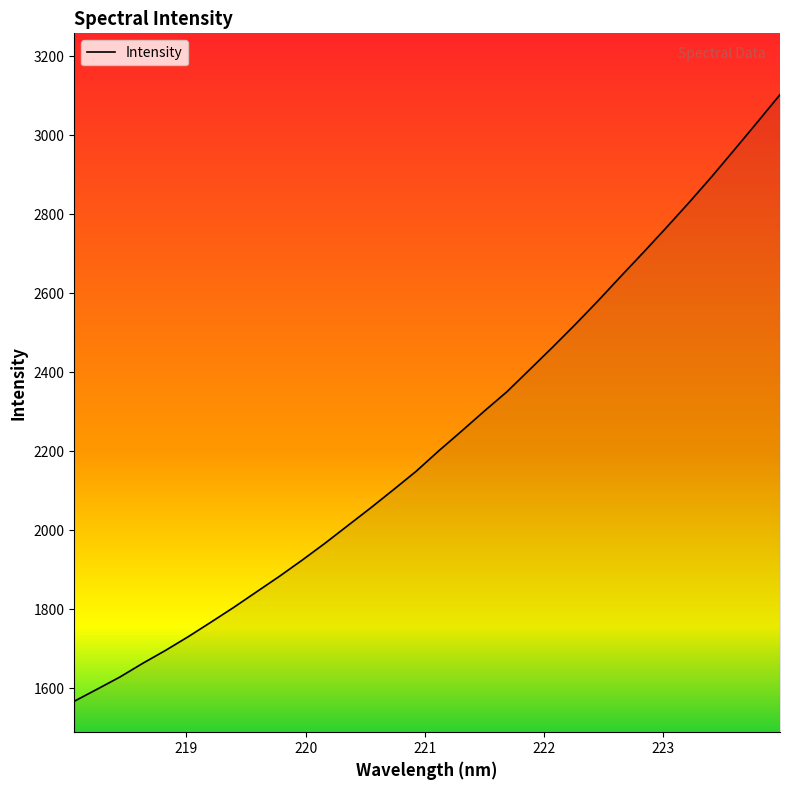

What is the greatest value displayed?

3102.9